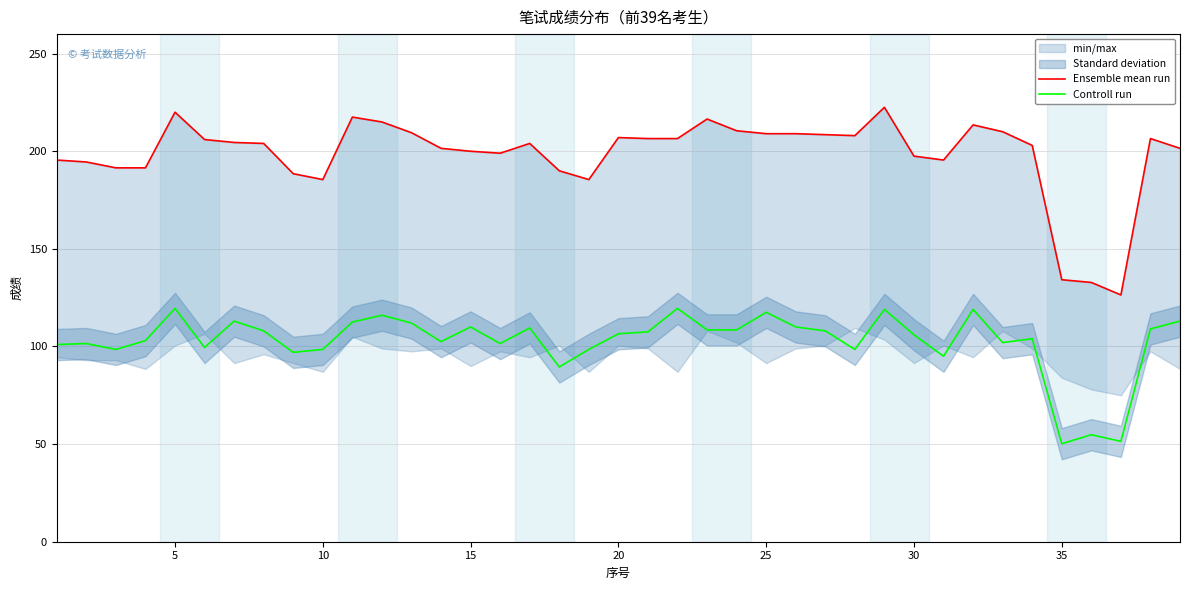

What is the maximum value for Controll run?

119.5